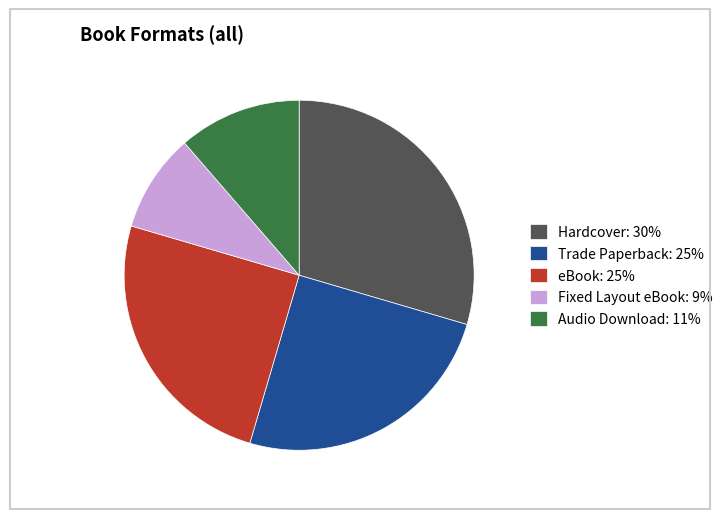

Which slice is the smallest?

Fixed Layout eBook